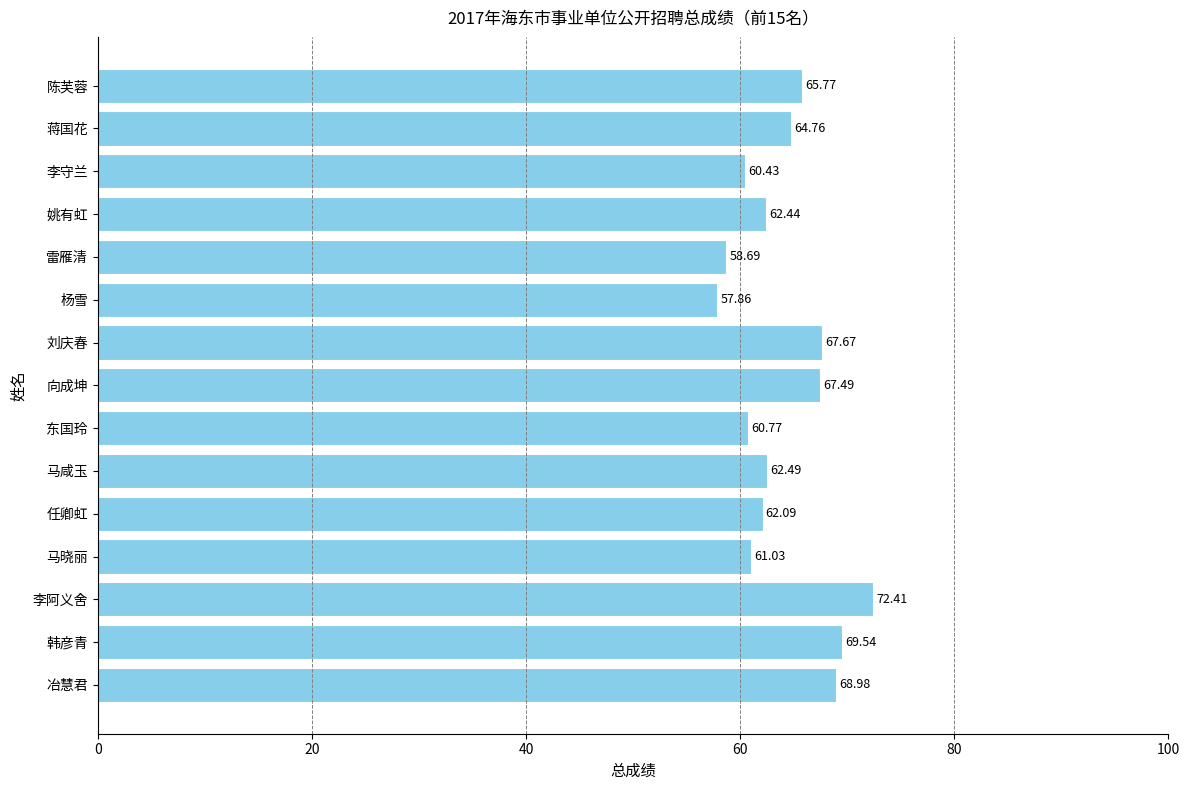

Which has a higher value, 韩彦青 or 冶慧君?

韩彦青